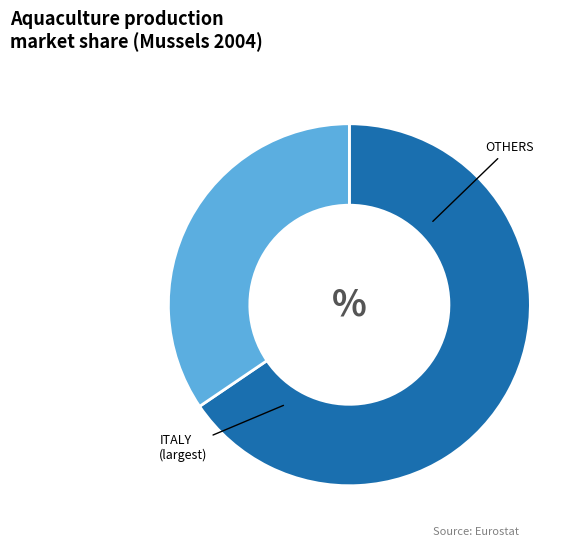

Does any single category account for the majority?

Yes